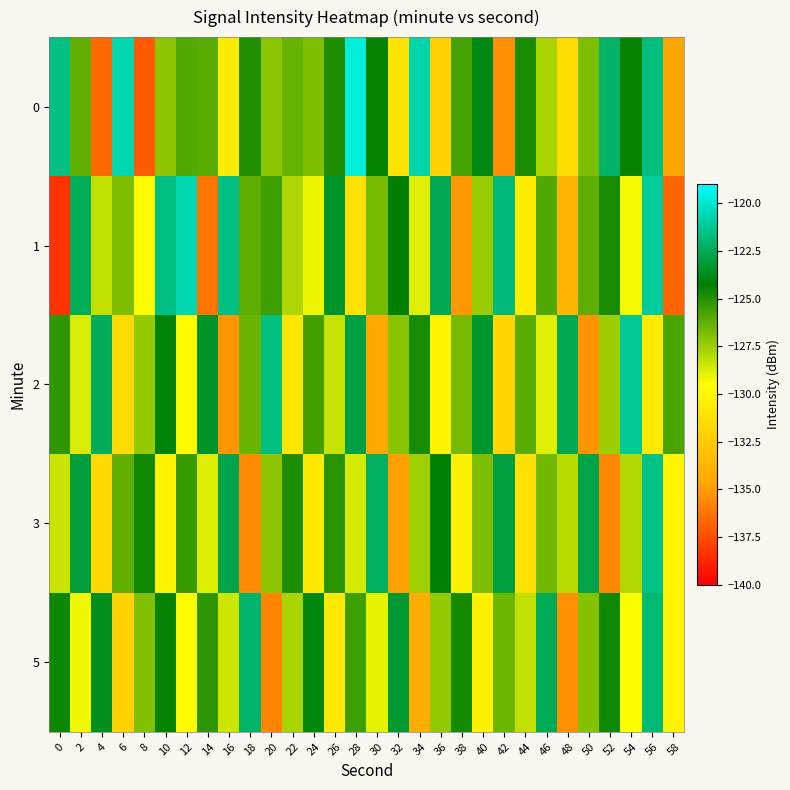

At which category does the chart reach its peak across all series?

28